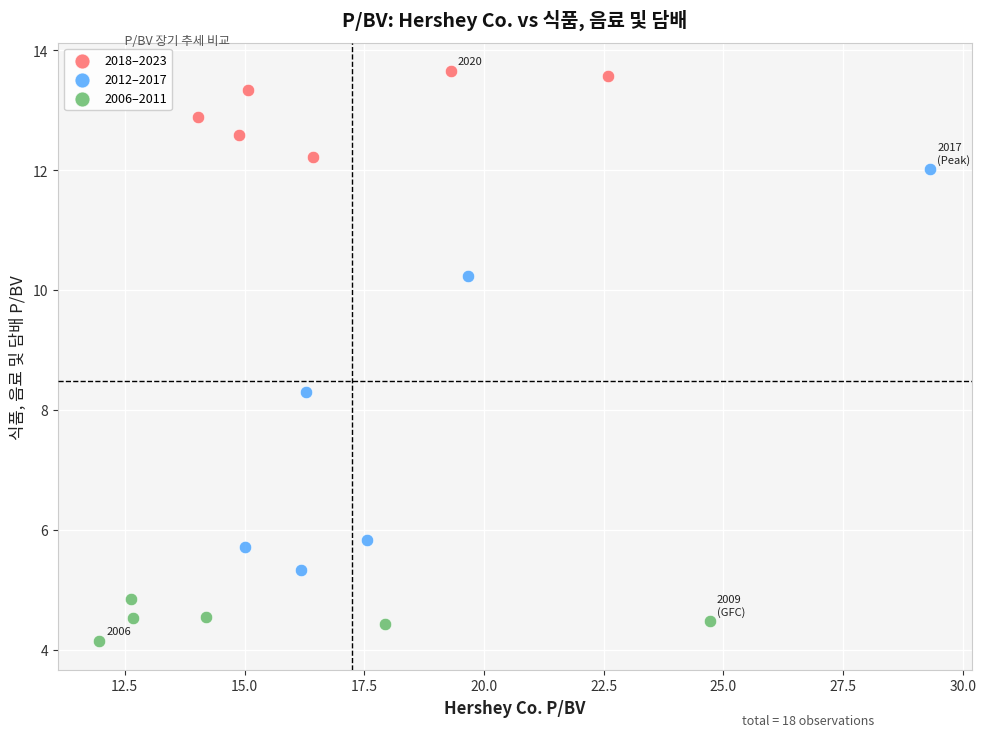

What are all the series names shown in the legend?

2018–2023, 2012–2017, 2006–2011